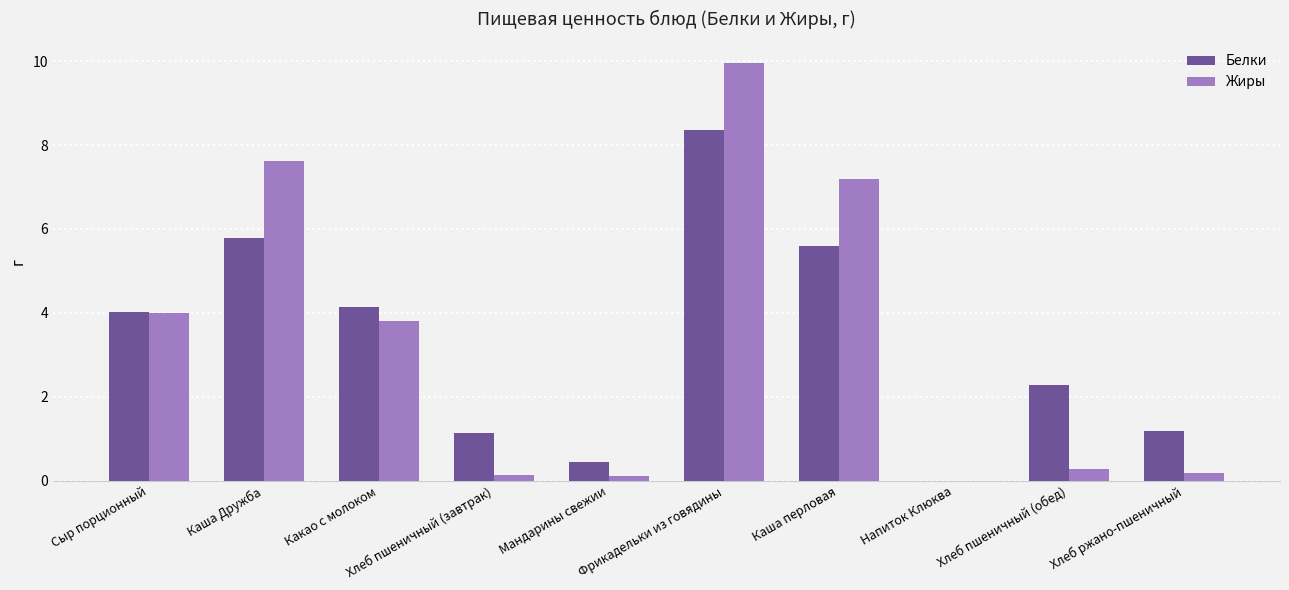

Which series changed the most between Хлеб пшеничный (завтрак) and Хлеб пшеничный (обед)?

Белки